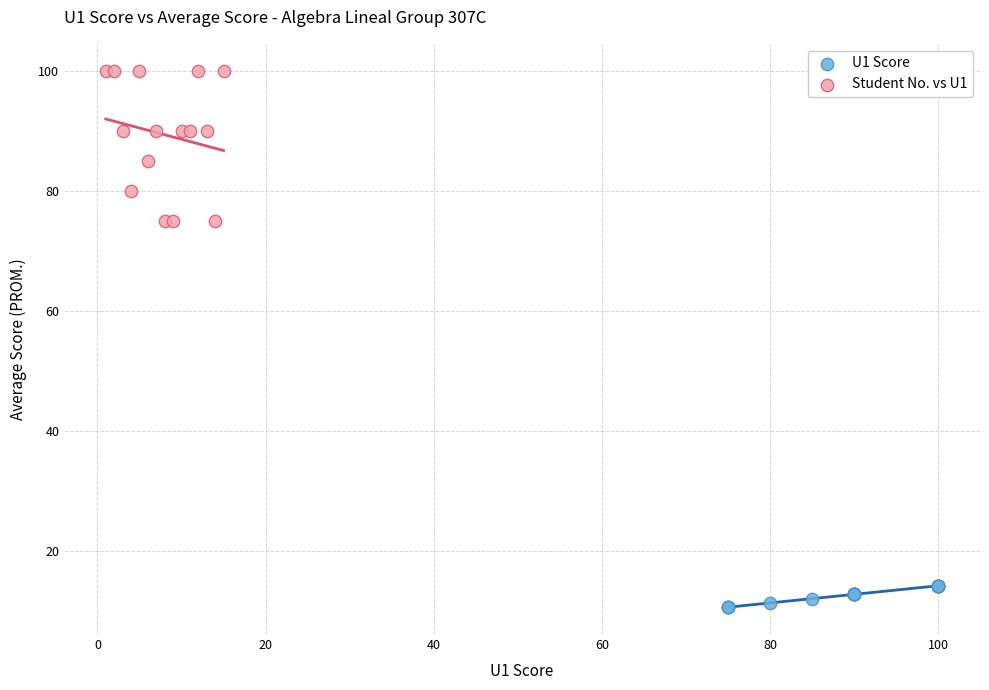

Which series reaches the maximum Y coordinate?

Student No. vs U1